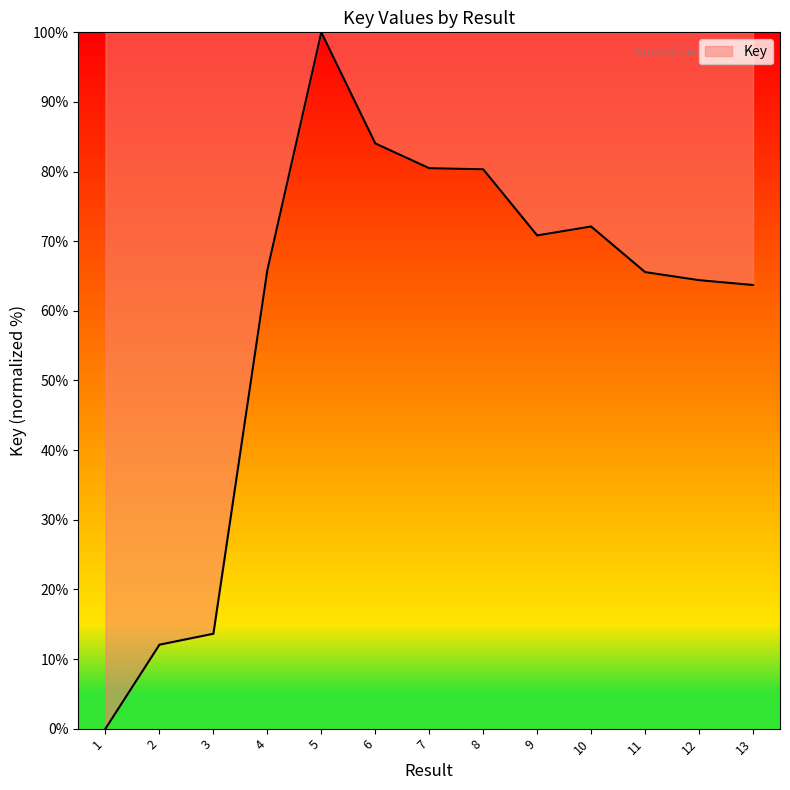

How many lines are shown in the chart?

1